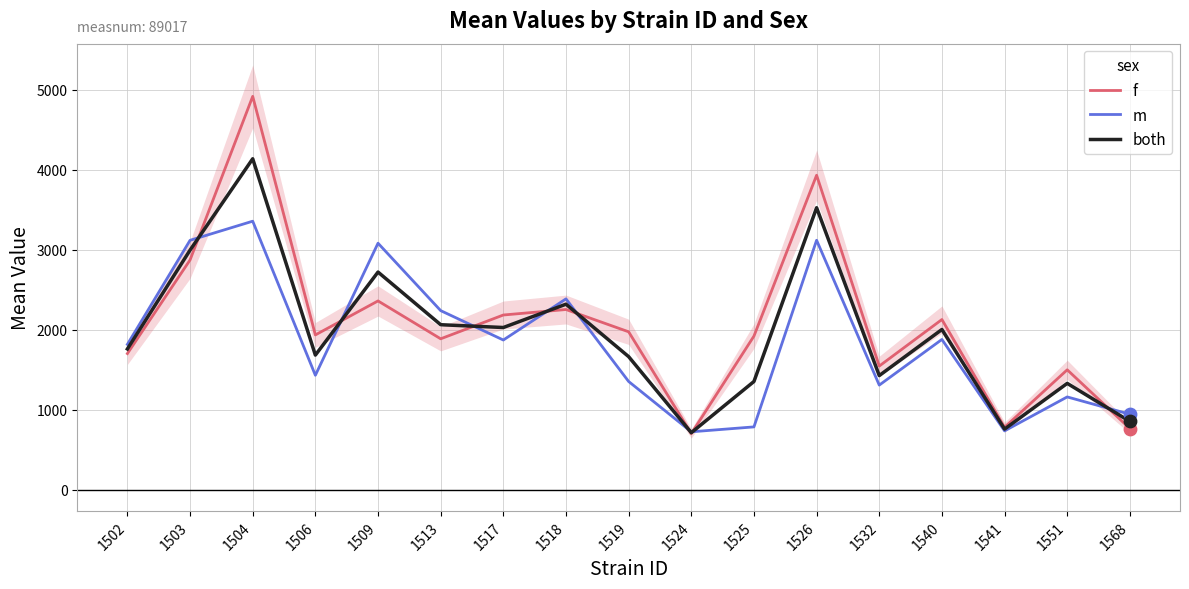

What is the total value across all series at 1517?

6084.7